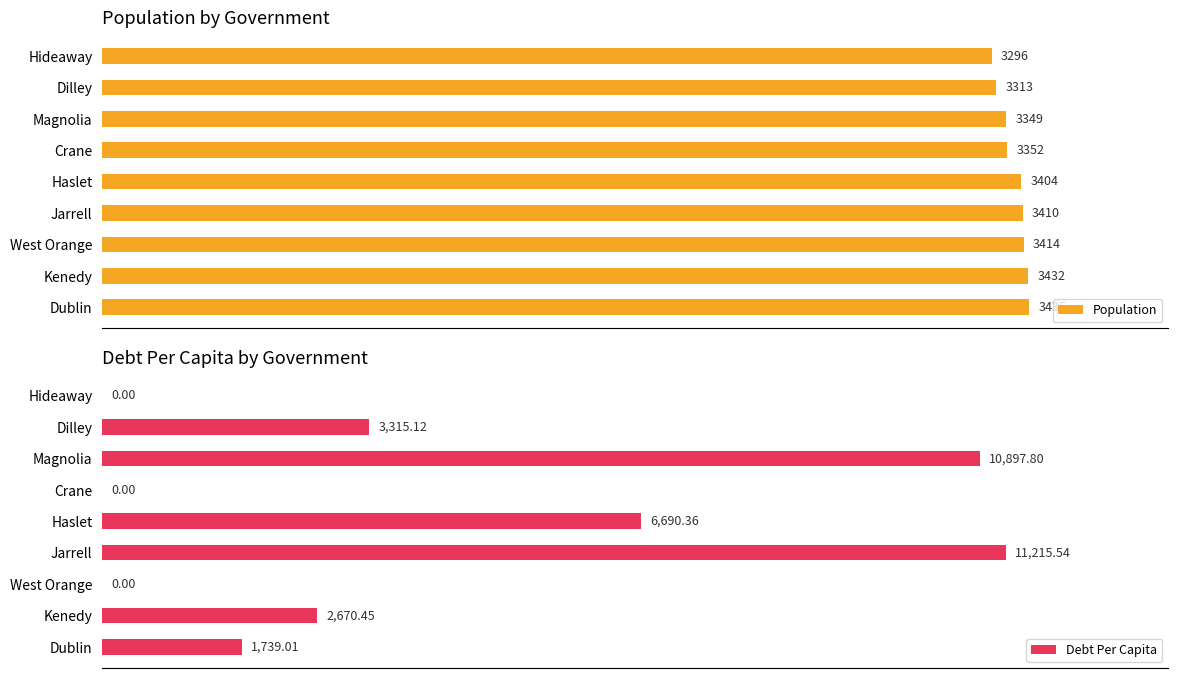

Reading left to right, what are all the values shown in this chart?

Population: Dublin=3435.0	Kenedy=3432.0	West Orange=3414.0	Jarrell=3410.0	Haslet=3404.0	Crane=3352.0	Magnolia=3349.0	Dilley=3313.0	Hideaway=3296.0
DebtPerCapita: Dublin=1739.0	Kenedy=2670.5	West Orange=0.0	Jarrell=11215.5	Haslet=6690.4	Crane=0.0	Magnolia=10897.8	Dilley=3315.1	Hideaway=0.0